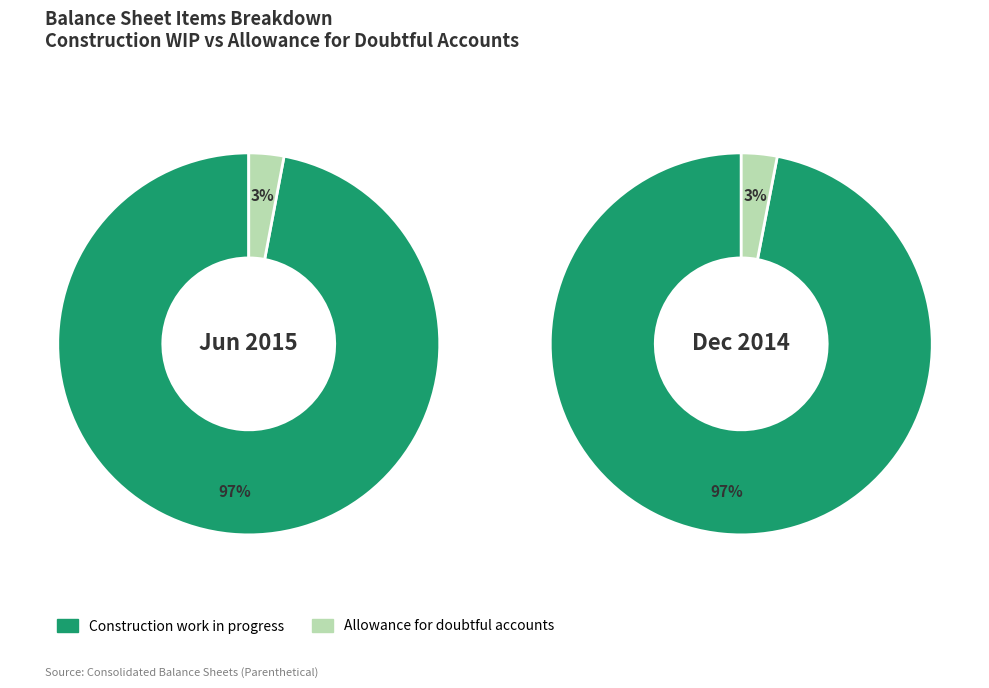

How many segments does this pie chart have?

2